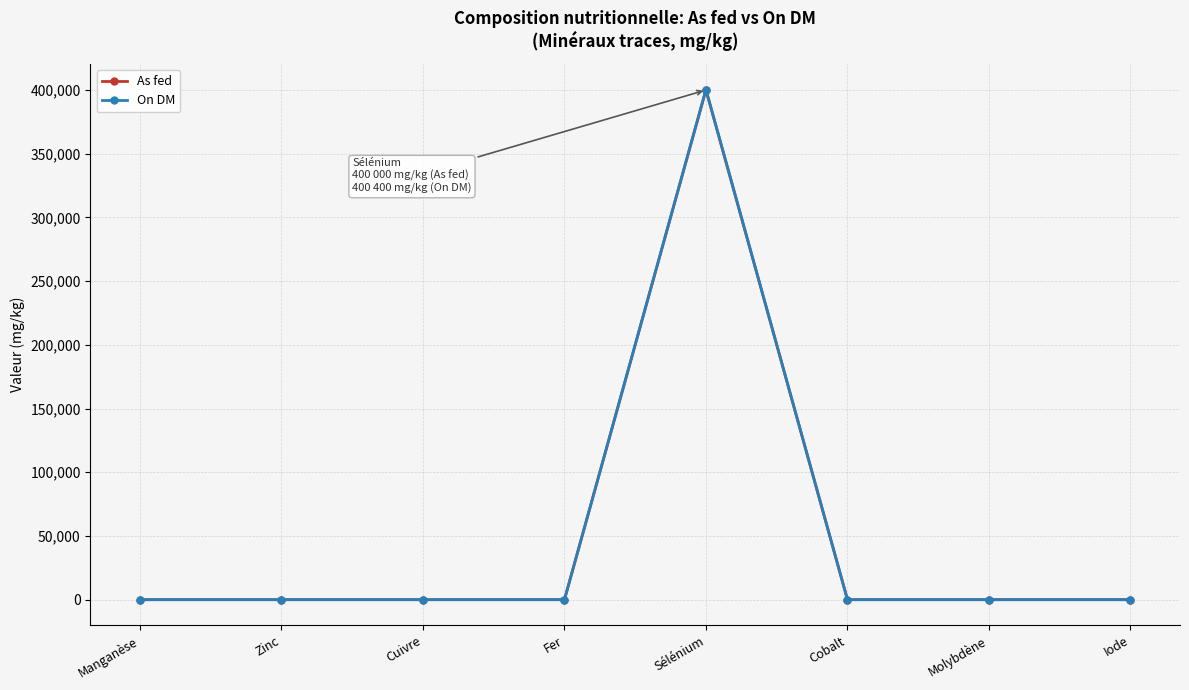

Reading left to right, list all the values displayed in this chart.

As fed: Manganèse=0	Zinc=0	Cuivre=0	Fer=0	Sélénium=400000	Cobalt=0	Molybdène=0	Iode=0
On DM: Manganèse=0	Zinc=0	Cuivre=0	Fer=0	Sélénium=400400	Cobalt=0	Molybdène=0	Iode=0